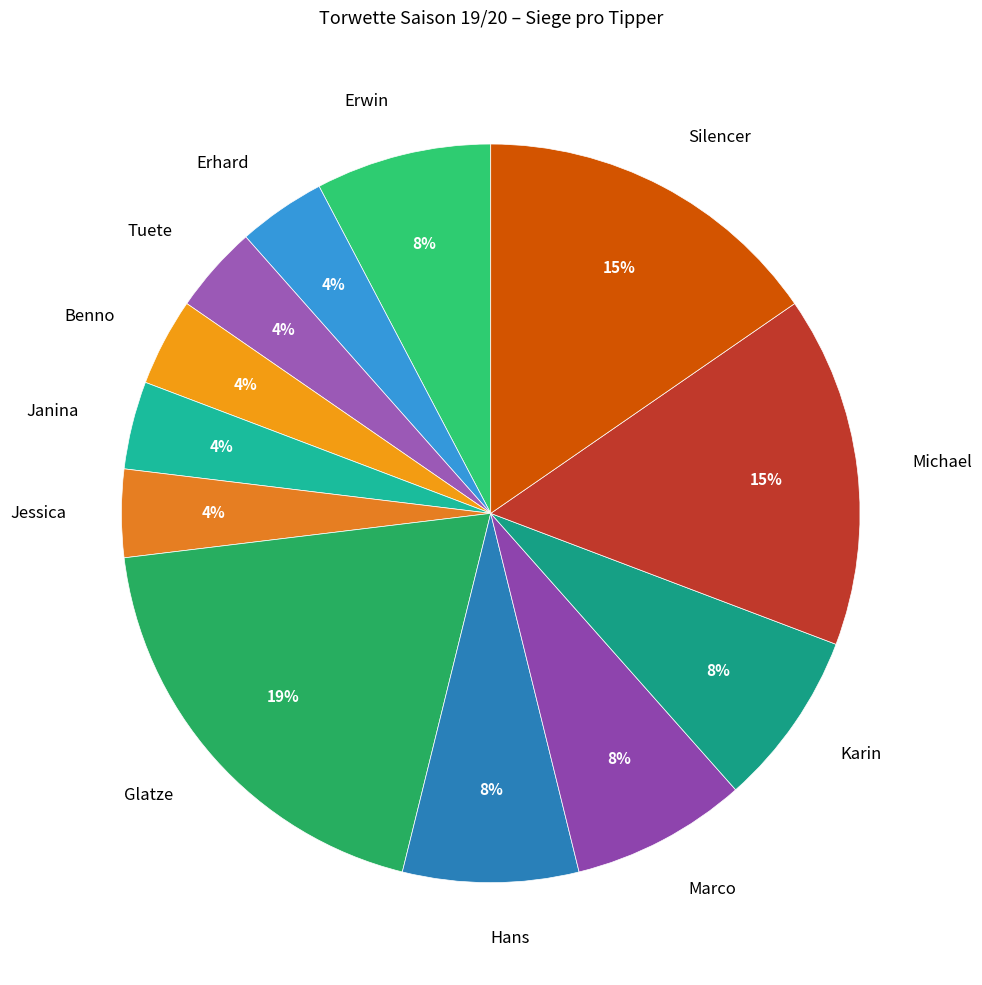

Combined, do Hans and Marco account for over 50%?

No